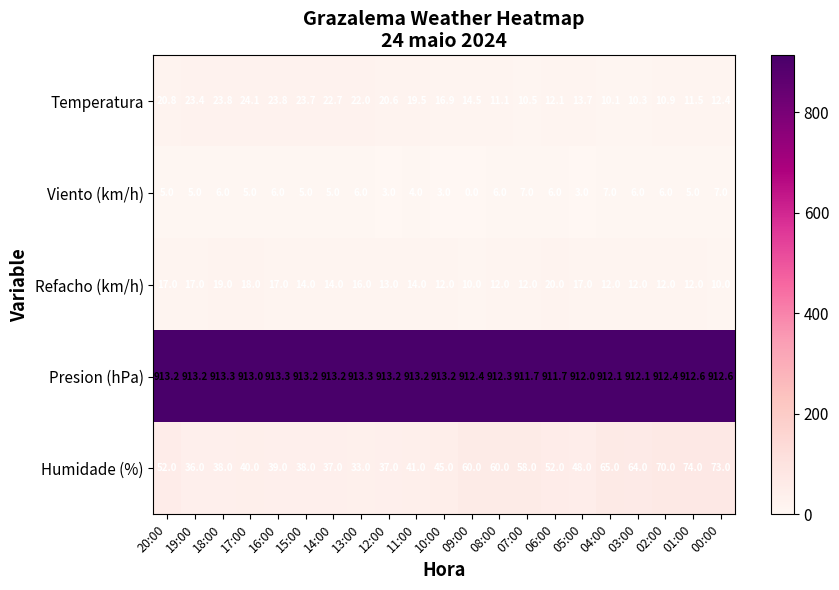

Read the Refacho (km/h) value at 02:00.

12.0